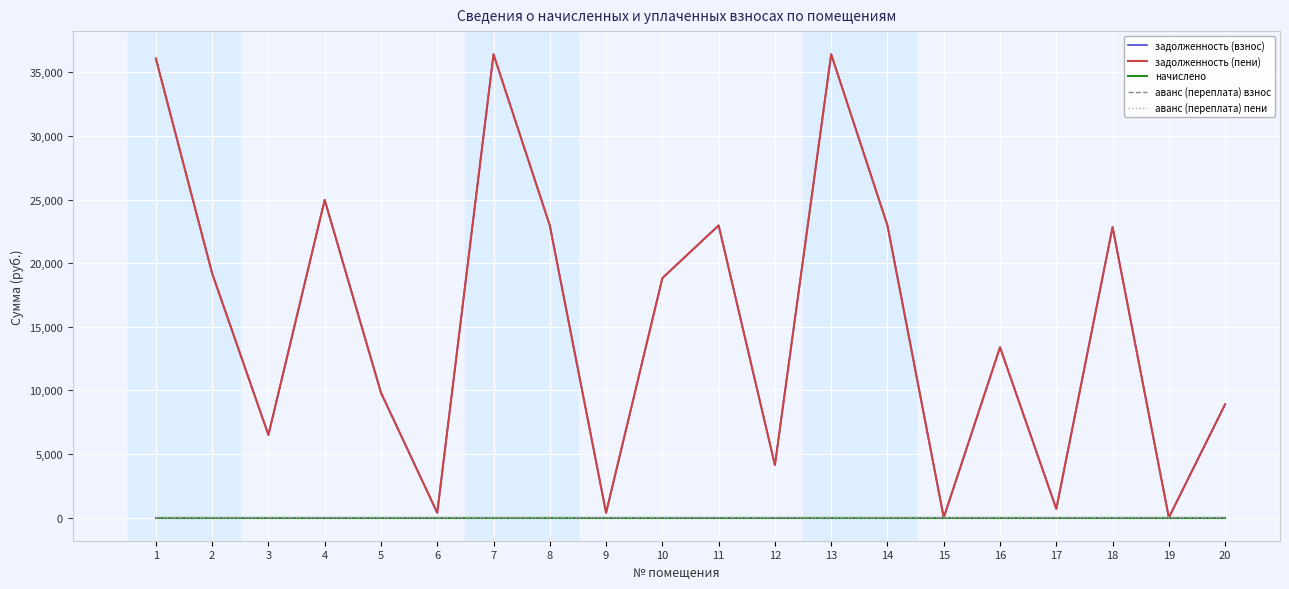

Does the chart have visible grid lines?

Yes